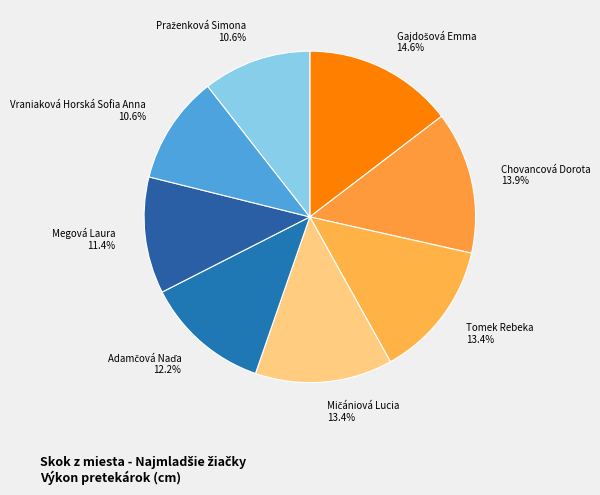

Is there a majority slice in this chart?

No